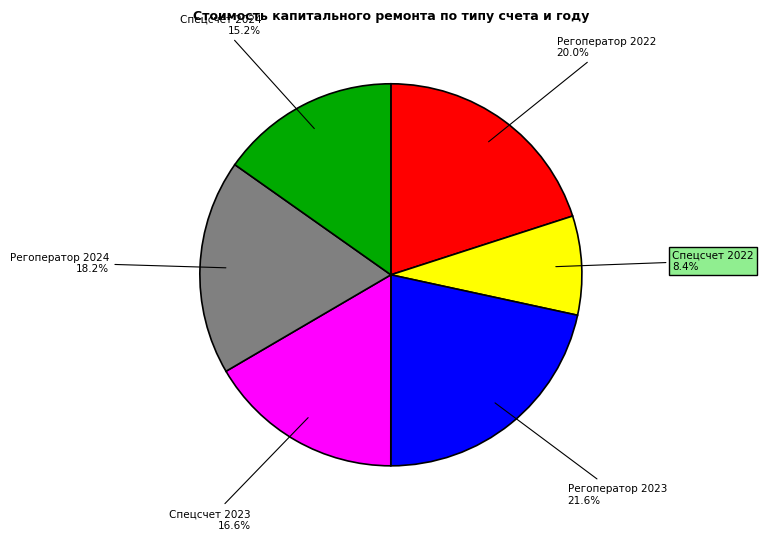

Is it true that Регоператор 2022 is 27% of the pie?

False